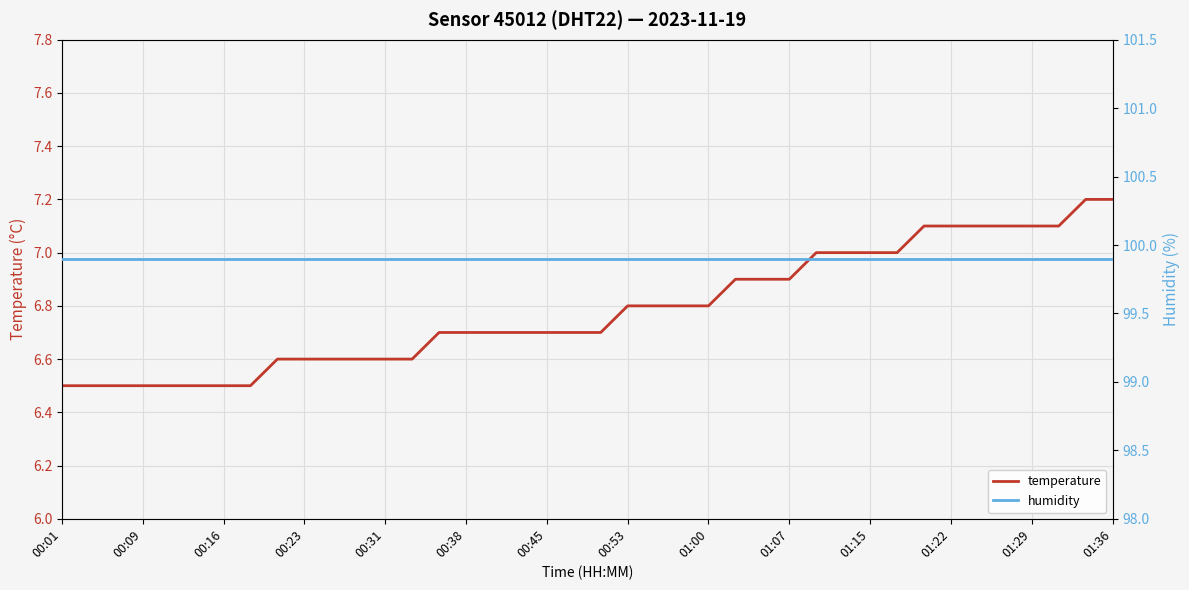

Reading left to right, what are all the values shown in this chart?

temperature: 6.5	6.5	6.5	6.5	6.5	6.5	6.5	6.5	6.6	6.6	6.6	6.6	6.6	6.6	6.7	6.7	6.7	6.7	6.7	6.7	6.7	6.8	6.8	6.8	6.8	6.9	6.9	6.9	7.0	7.0	7.0	7.0	7.1	7.1	7.1	7.1	7.1	7.1	7.2	7.2
humidity: 99.9	99.9	99.9	99.9	99.9	99.9	99.9	99.9	99.9	99.9	99.9	99.9	99.9	99.9	99.9	99.9	99.9	99.9	99.9	99.9	99.9	99.9	99.9	99.9	99.9	99.9	99.9	99.9	99.9	99.9	99.9	99.9	99.9	99.9	99.9	99.9	99.9	99.9	99.9	99.9